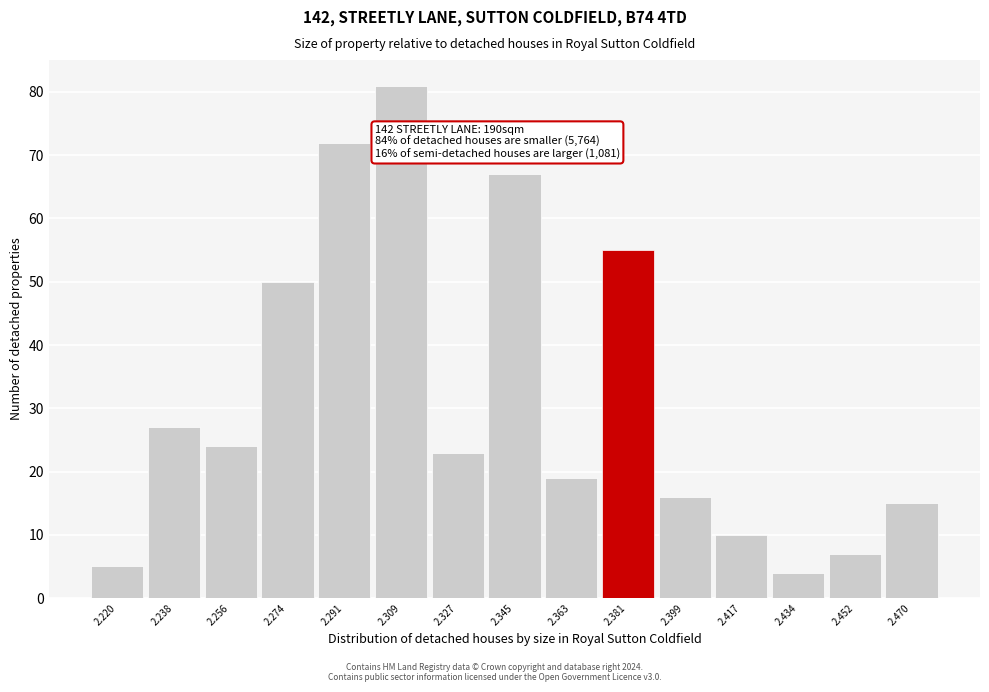

Reading left to right, extract all data points from this chart.

5	27	24	50	72	81	23	67	19	55	16	10	4	7	15